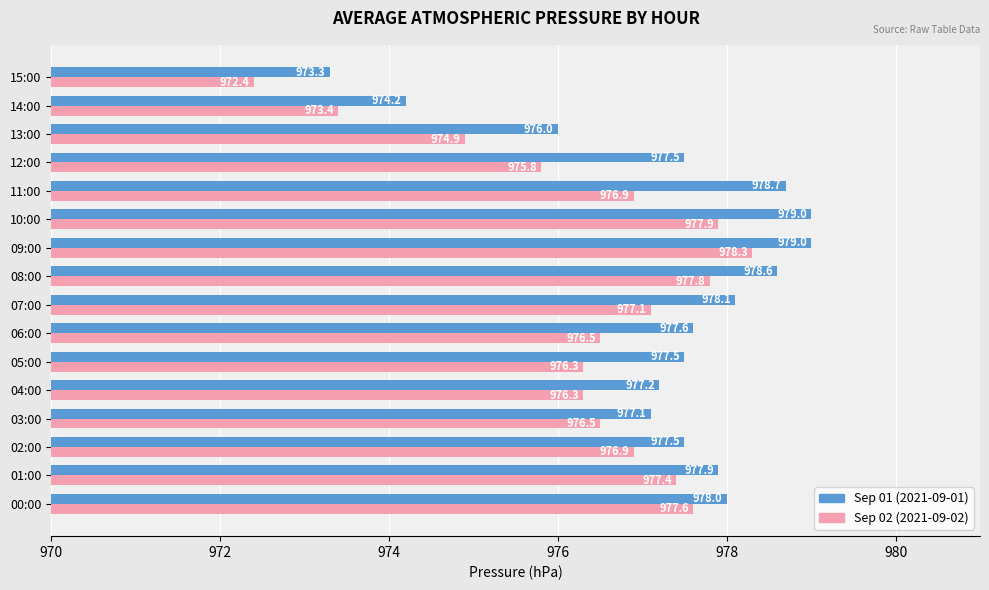

At which category does the chart reach its minimum across all series?

15:00